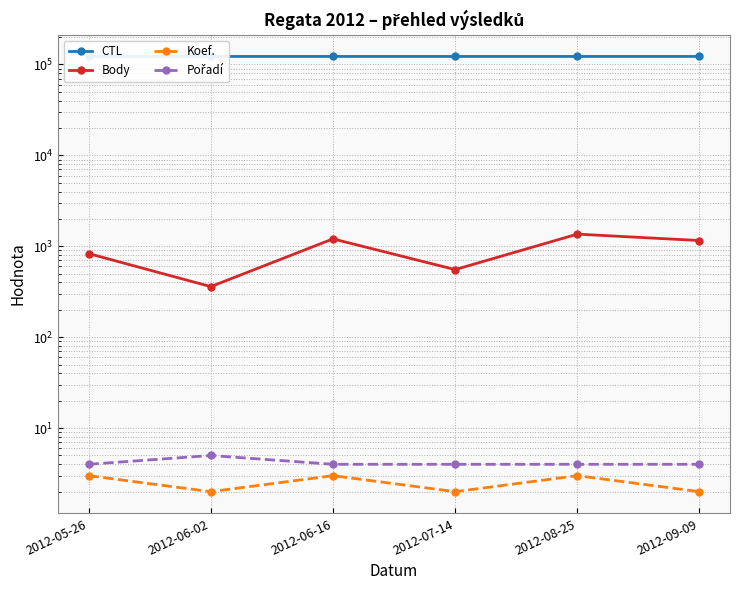

The CTL series shows 30643 at 2012-07-14. True or false?

False